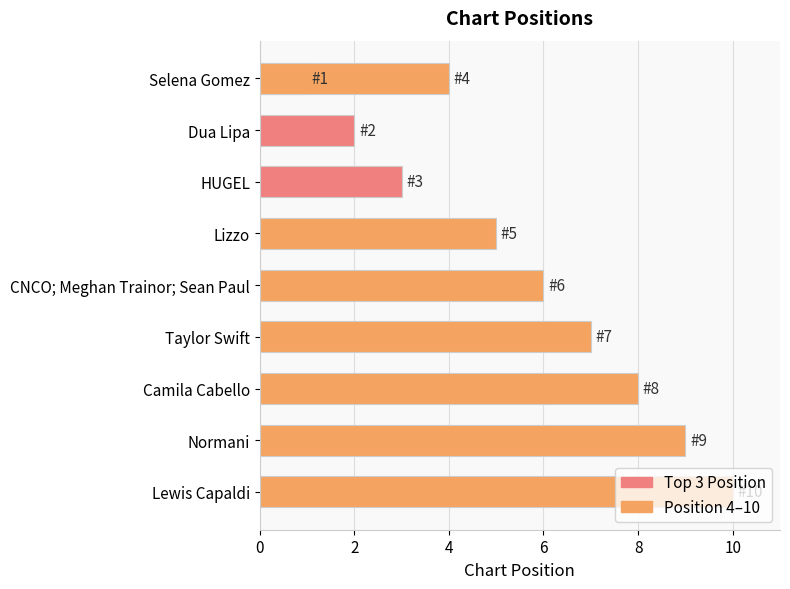

What is the minimum value shown in the chart?

1